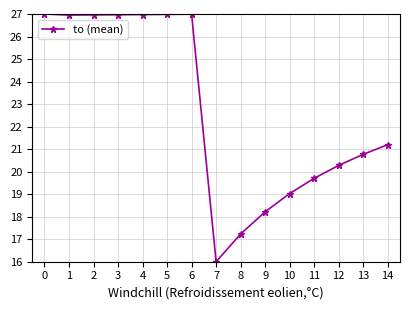

Approximately how many times larger is the value at 10 compared to 6?

0.7